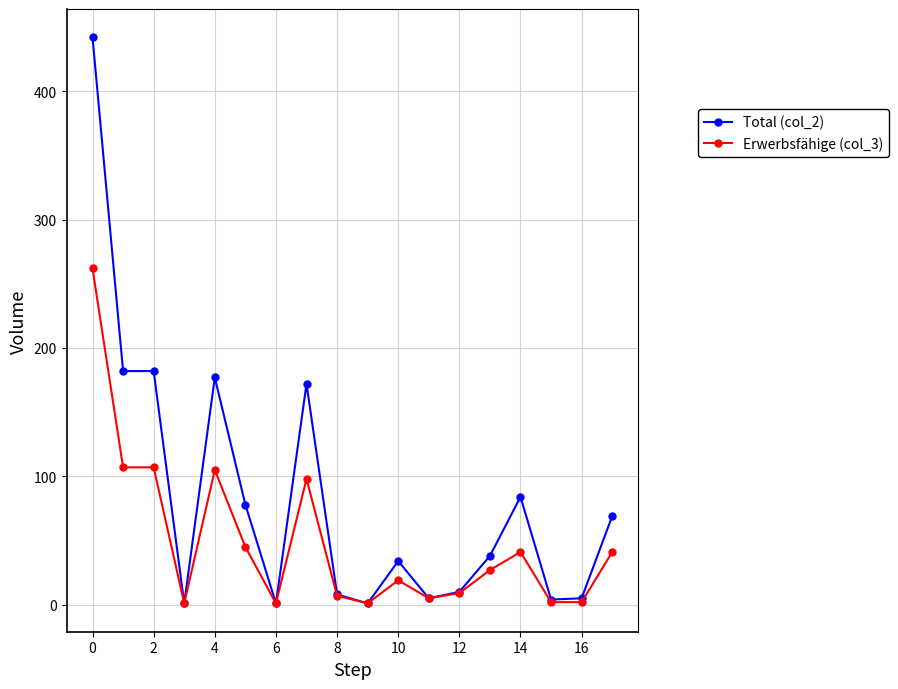

What is the greatest value displayed?

442